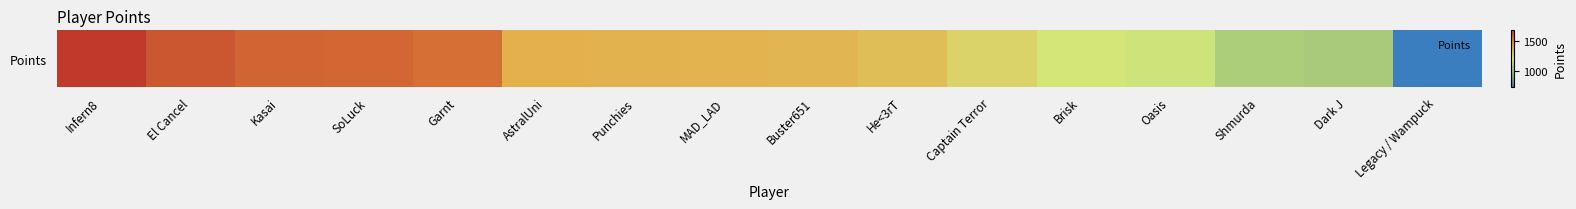

Between Punchies and Oasis, which is larger?

Punchies